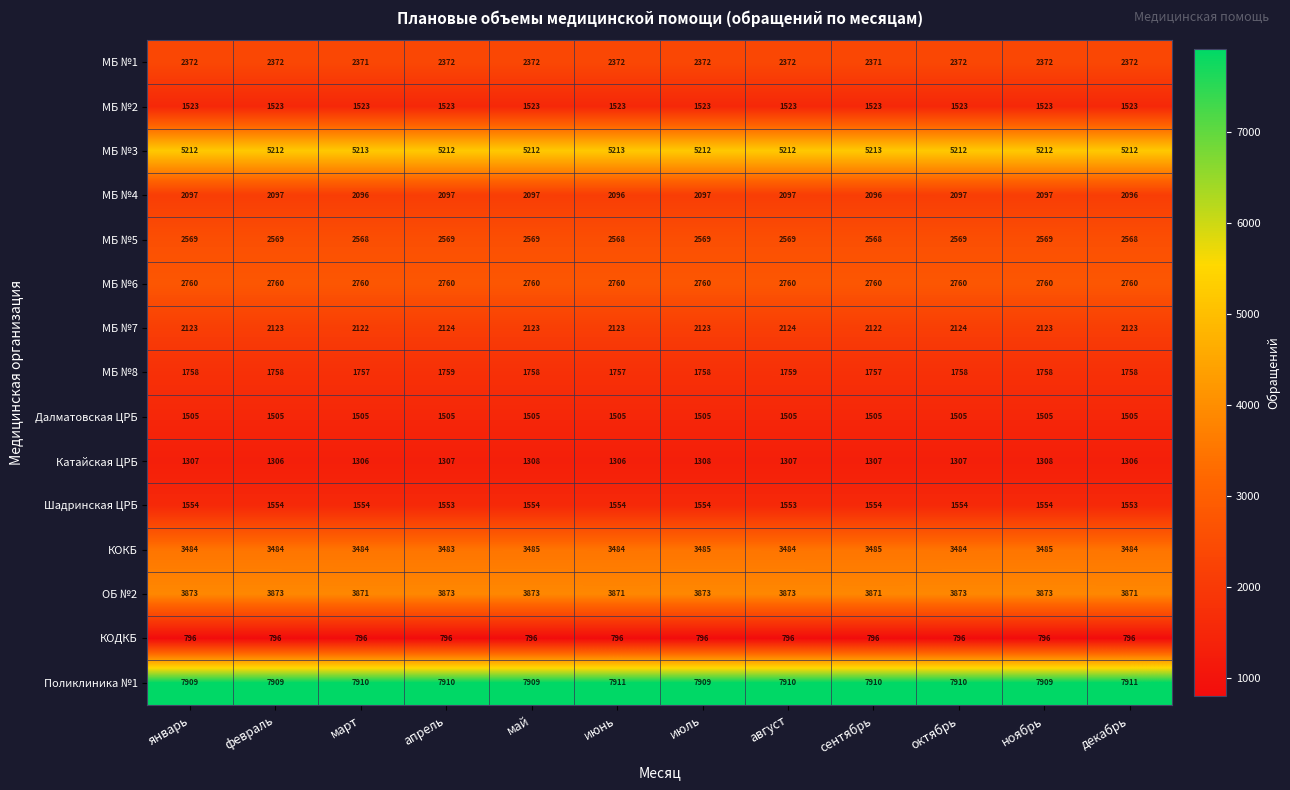

What is the sum of the МБ №3 values at май and ноябрь?

10424